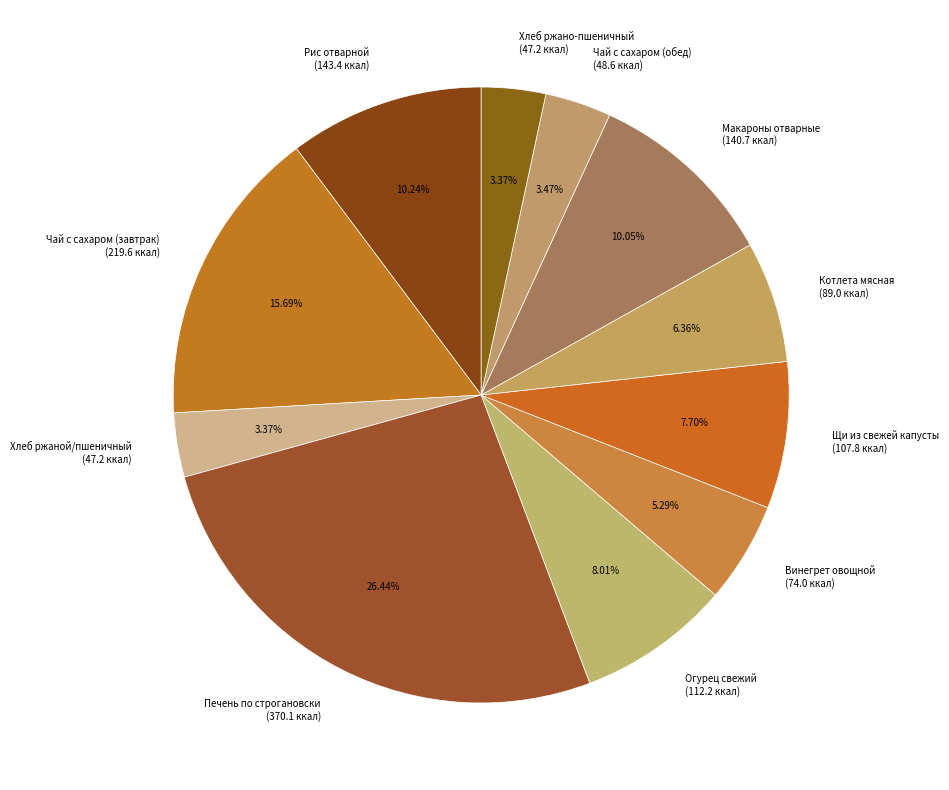

Do Щи из свежей капусты (107.8 ккал) and Чай с сахаром (обед) (48.6 ккал) together represent more than half of the pie?

No